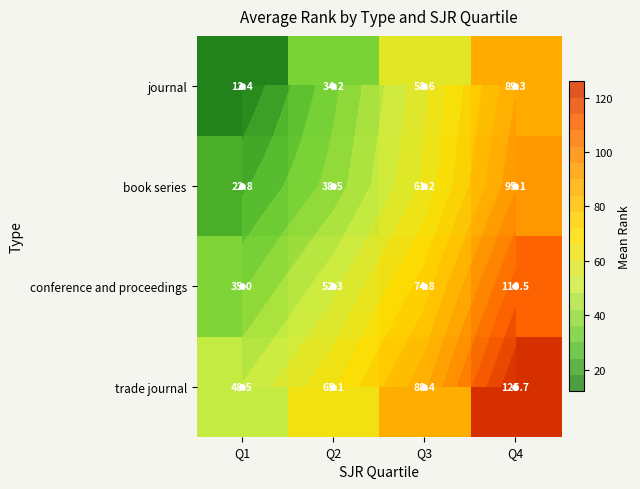

The value of trade journal at Q2 is 108.8. True or false?

False